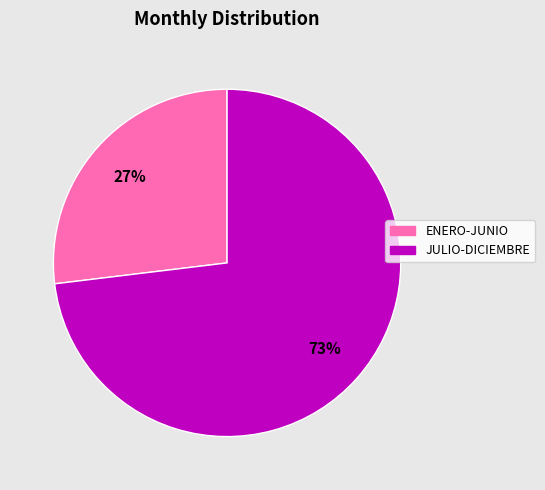

Is there any slice that represents more than half of the pie?

Yes